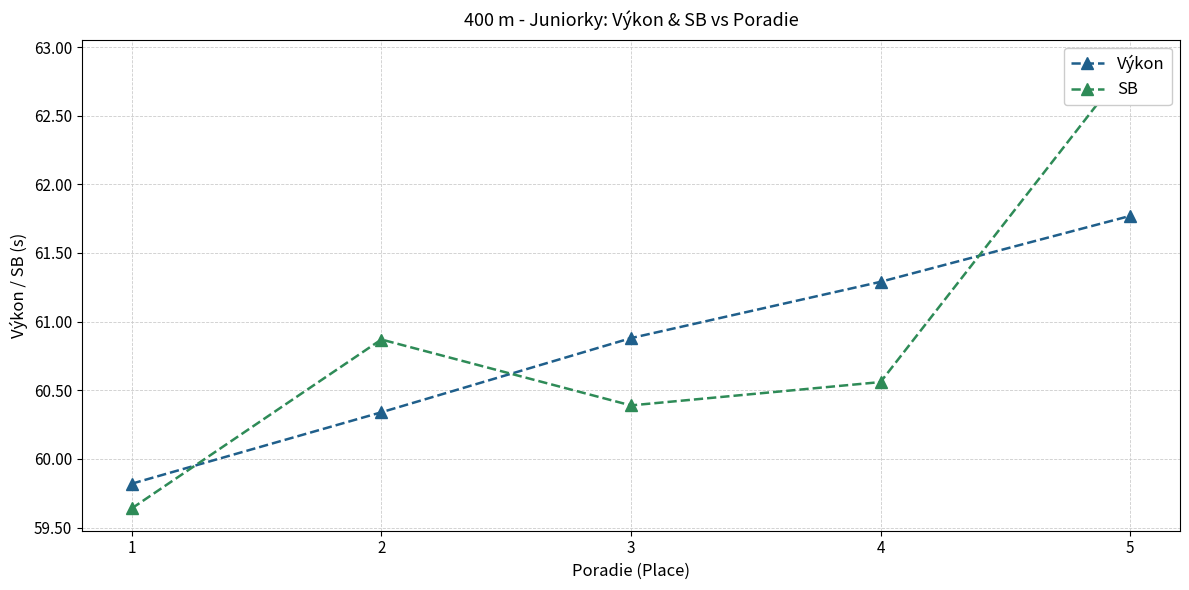

Between 4 and 5, which is larger?

5